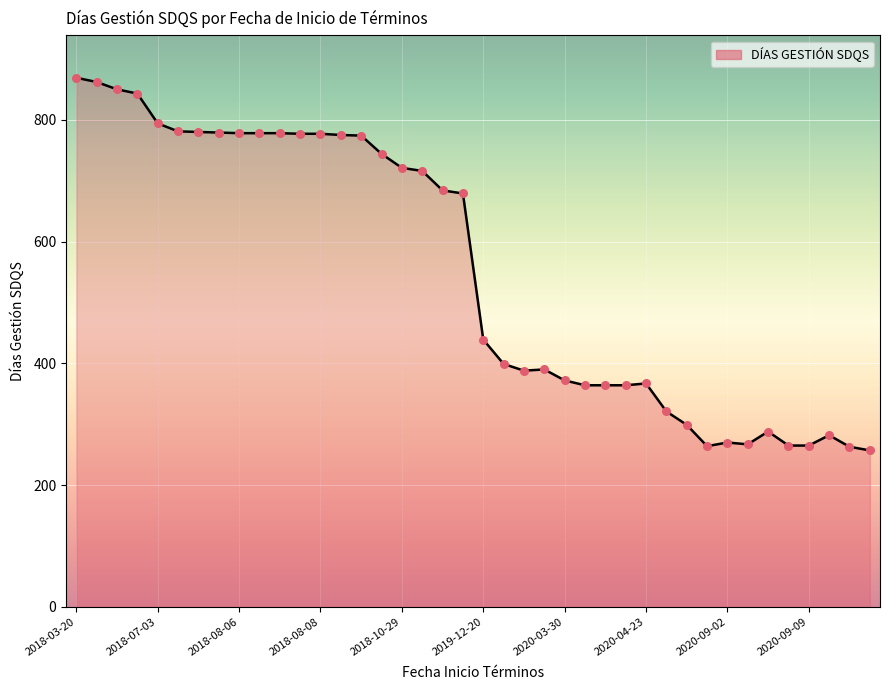

What is the difference between the maximum and minimum values?

612